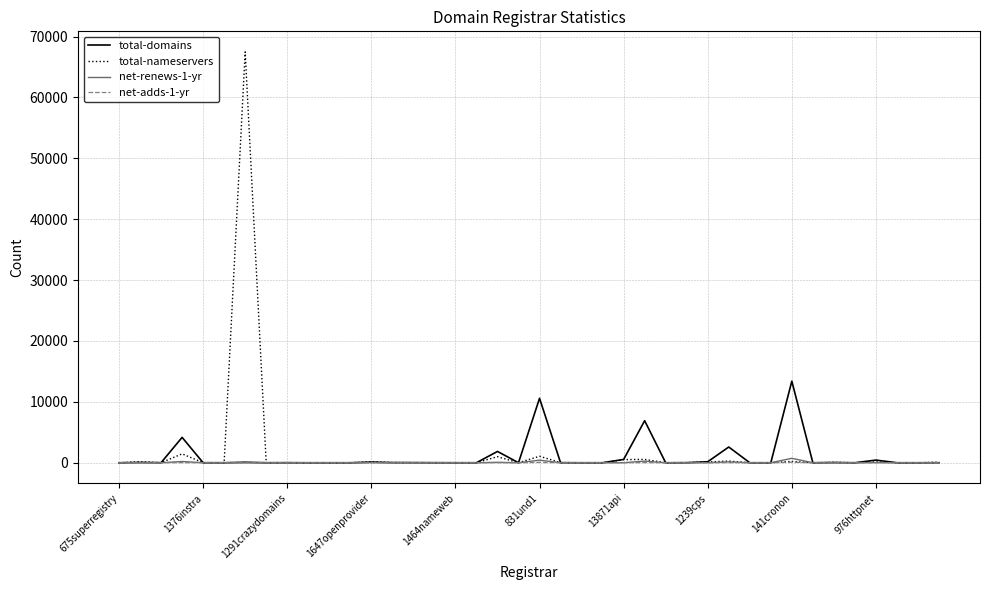

Which series has the widest spread of values?

total-nameservers